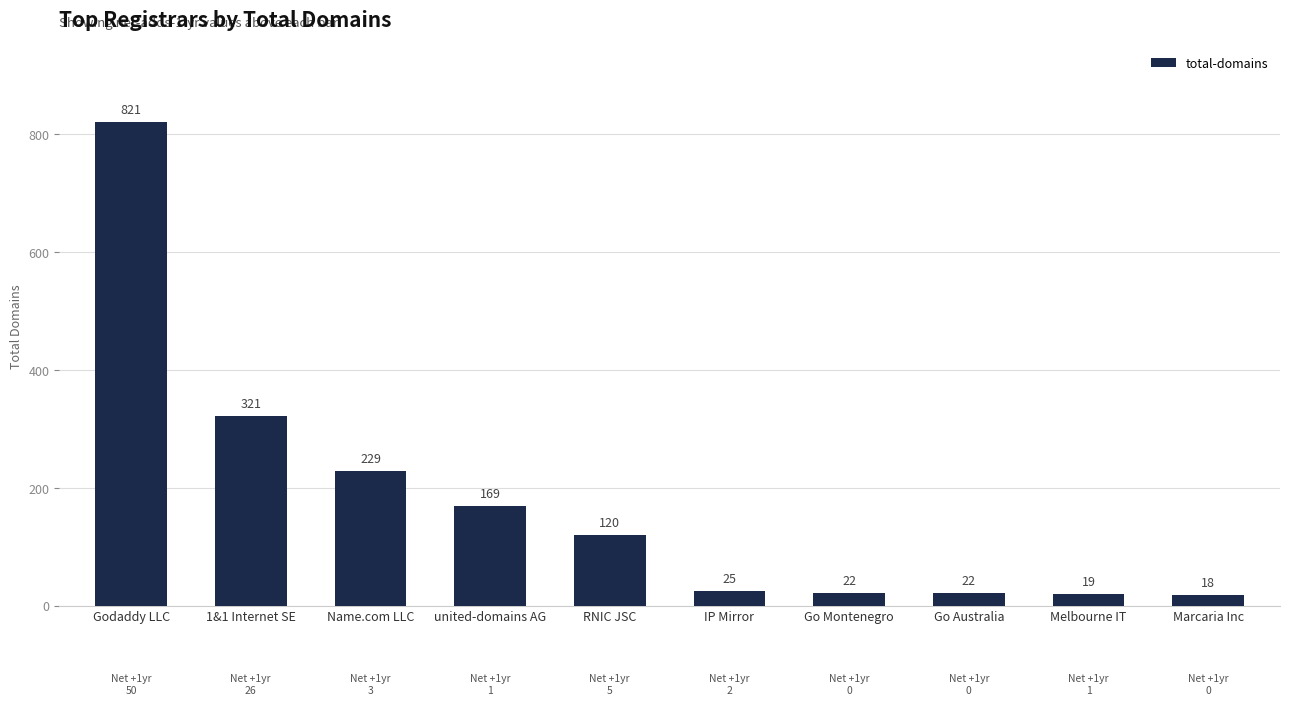

What is the smallest value displayed?

18